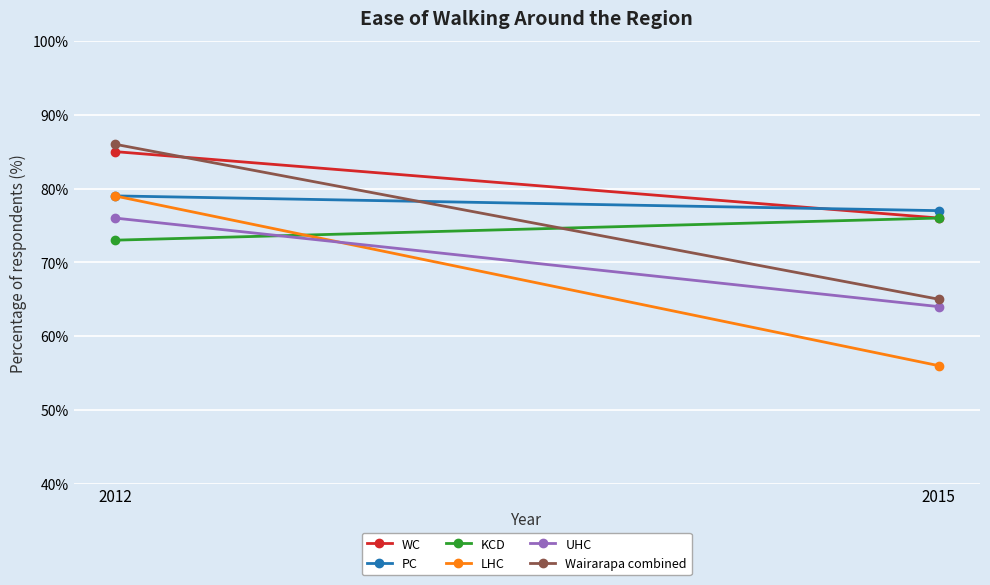

Rank the series by their maximum value, from highest to lowest.

Wairarapa combined, WC, PC, LHC, KCD, UHC